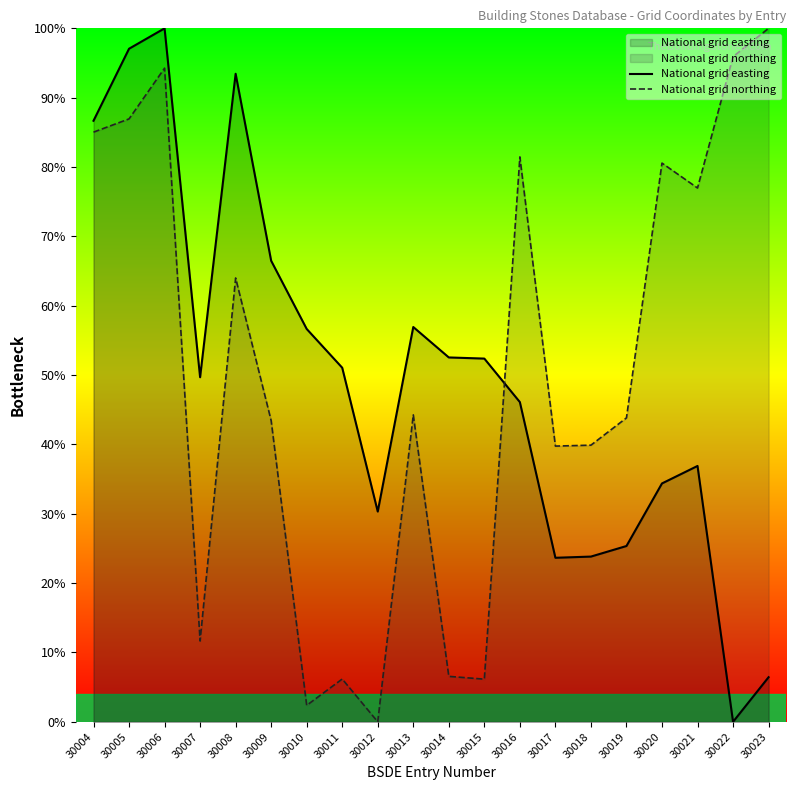

Between 30006 and 30007, which series saw the biggest shift?

National grid northing